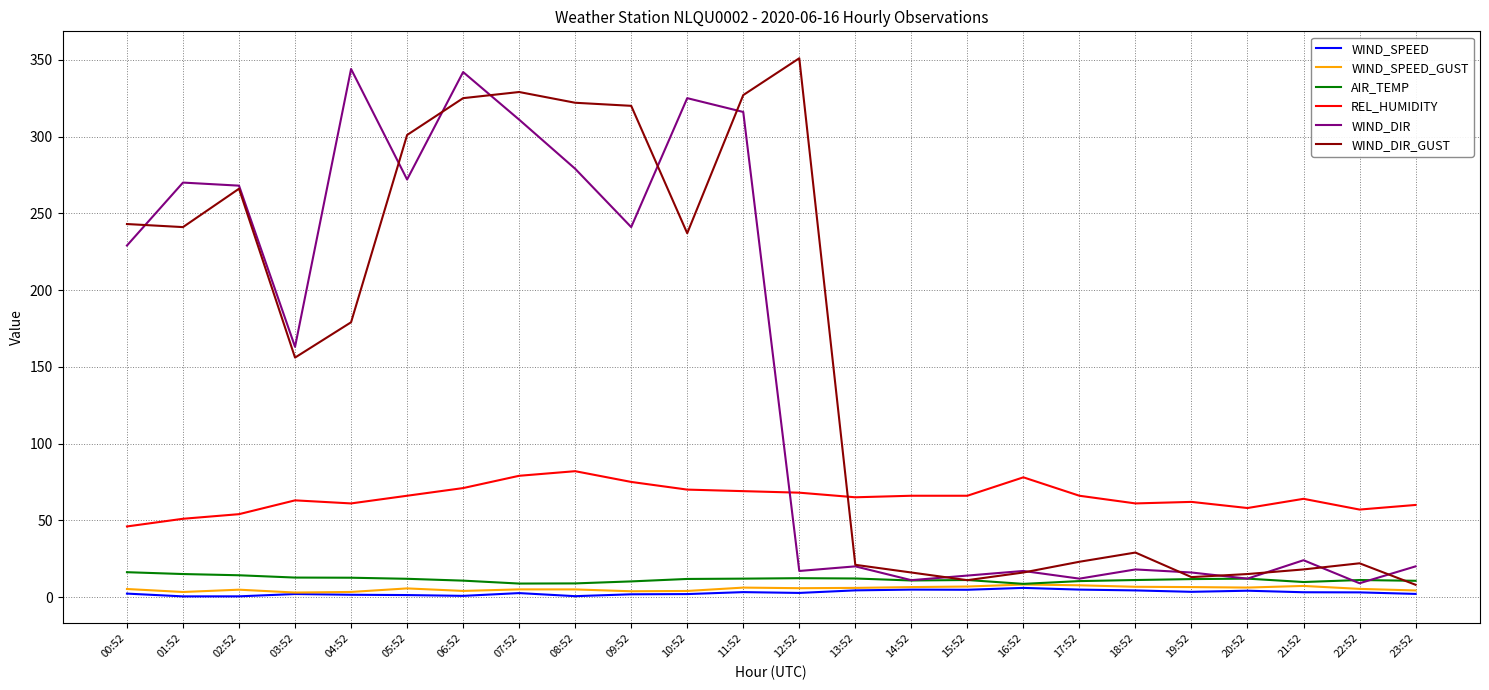

What is the difference between the maximum and minimum values in the WIND_SPEED series?

5.5